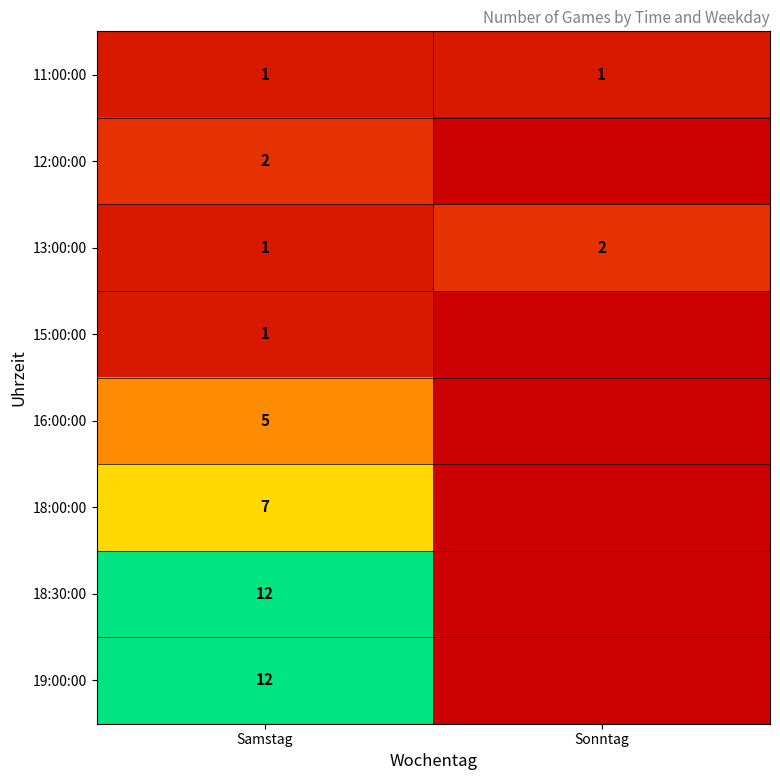

Is the value of 15:00:00 at Samstag greater than the value of 16:00:00 at Samstag?

No